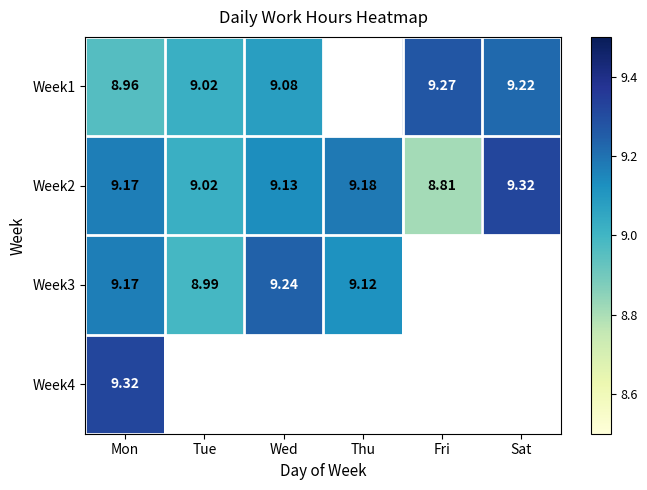

At which label does Week2 reach its minimum?

Fri